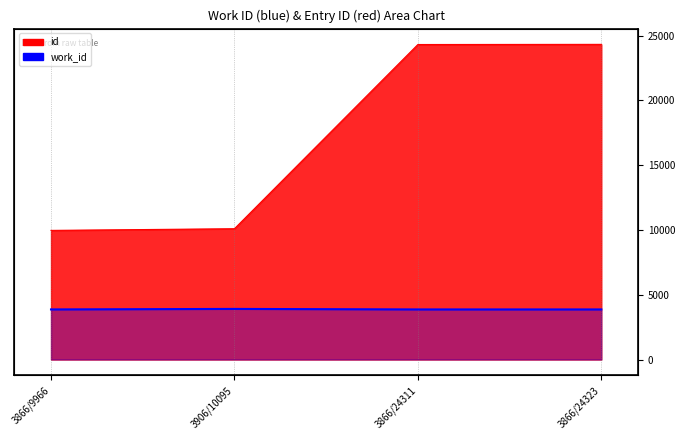

What is the difference between the values at 3866/9966 and 3906/10095?

40